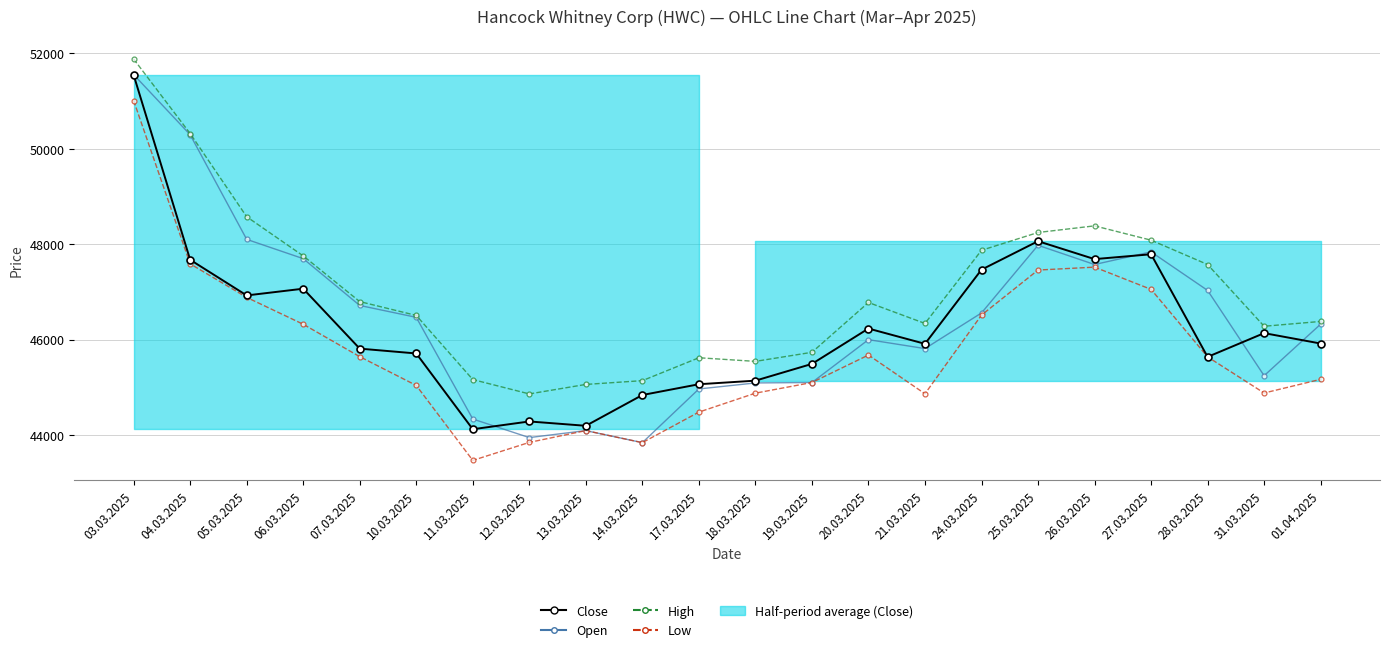

Reading left to right, what are all the values shown in this chart?

Close: 51545	47671	46924	47065	45809	45708	44120	44283	44192	44837	45063	45138	45489	46230	45910	47464	48061	47685	47787	45636	46134	45916
Open: 51552	50292	48099	47695	46714	46465	44334	43945	44091	43839	44964	45090	45099	45997	45810	46557	47975	47572	47837	47029	45242	46322
High: 51879	50317	48573	47753	46795	46505	45161	44860	45059	45138	45618	45542	45732	46776	46337	47870	48243	48382	48082	47572	46278	46379
Low: 51008	47586	46883	46320	45641	45038	43467	43844	44091	43839	44479	44876	45099	45675	44863	46512	47456	47517	47051	45636	44879	45166